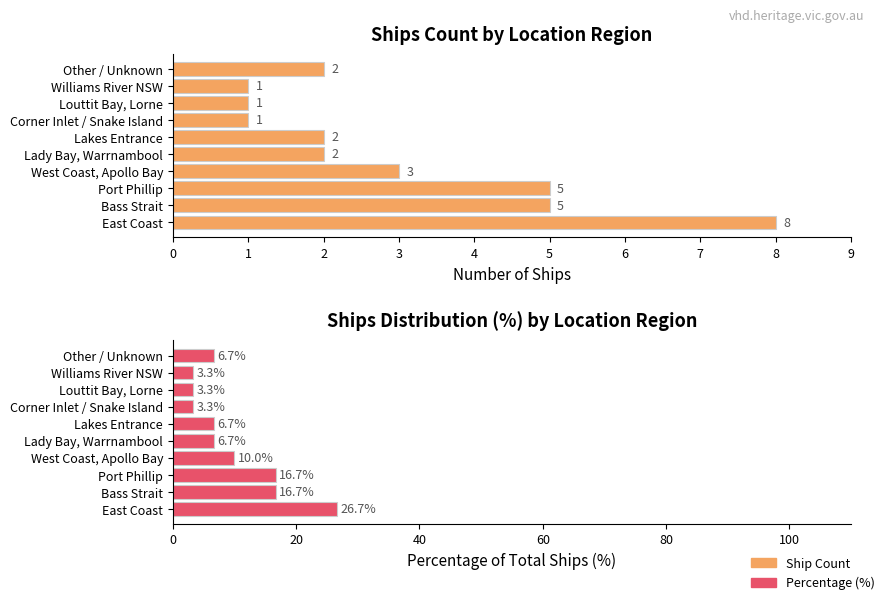

True or false: Percentage (%) has a value of 16.7 at Port Phillip.

True